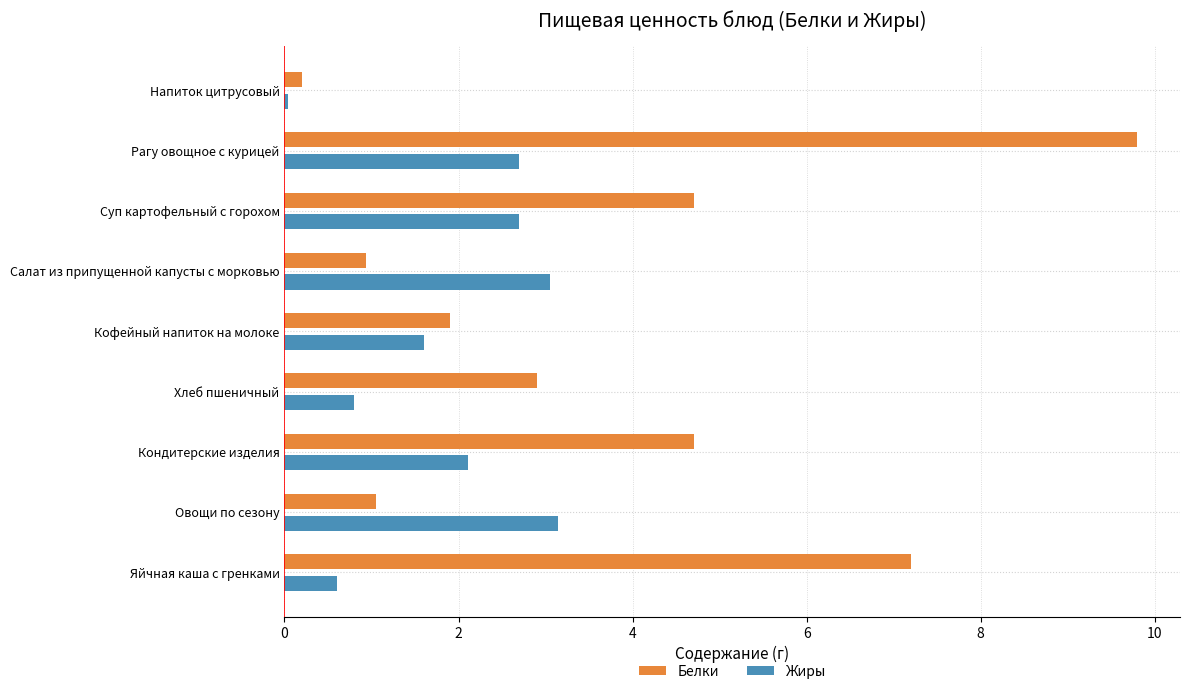

Read the Жиры value at Яйчная каша с гренками.

0.6